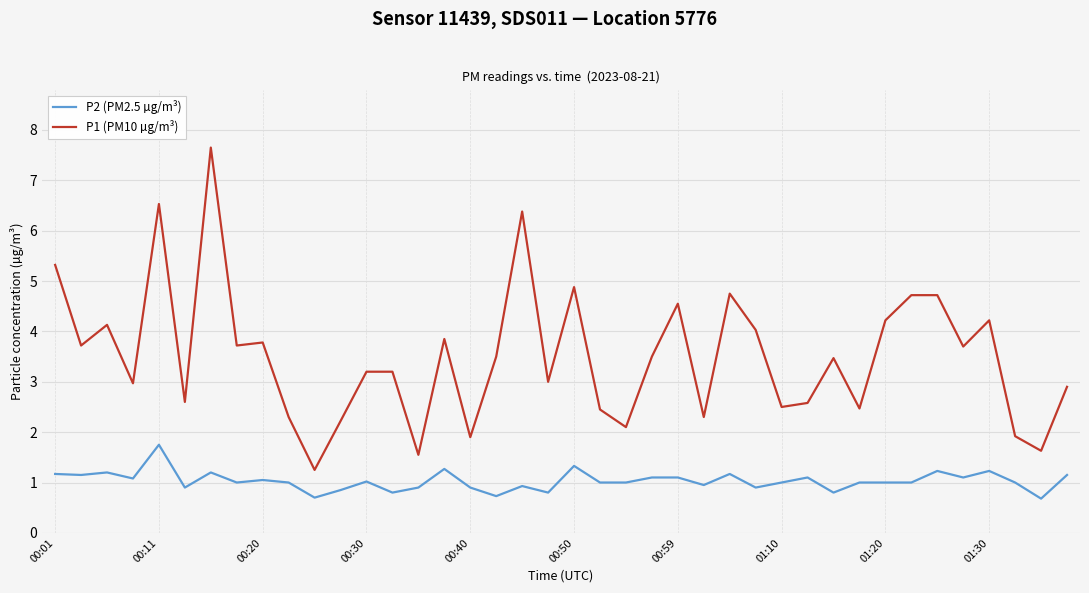

True or false: P2 (PM2.5 µg/m³) and P1 (PM10 µg/m³) intersect in this chart.

False